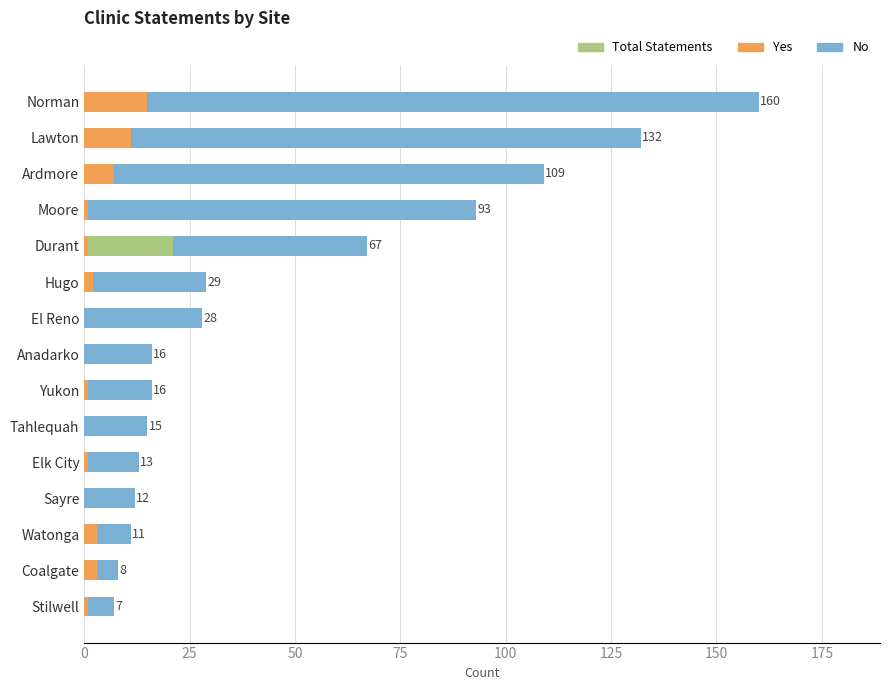

The Yes series shows 0 at Yukon. True or false?

False